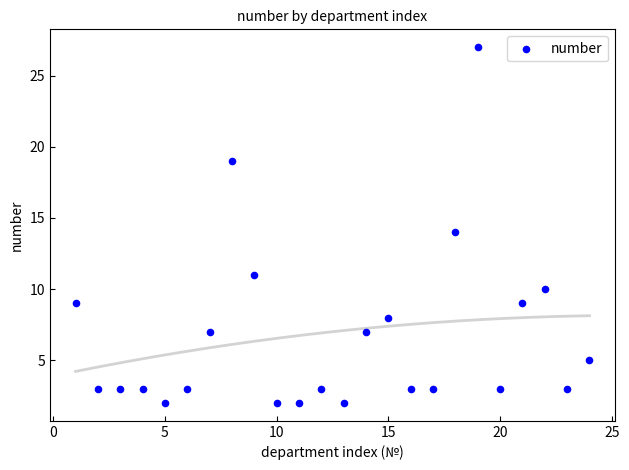

What is the range of X values (max minus min)?

23